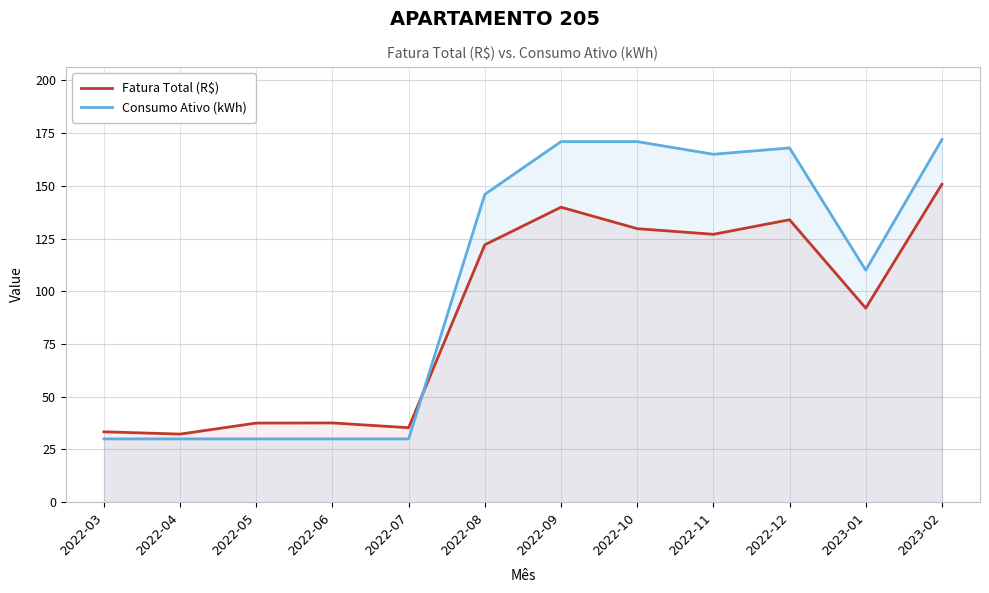

True or false: Consumo Ativo (kWh) has more than 2 points higher than both neighbors.

False